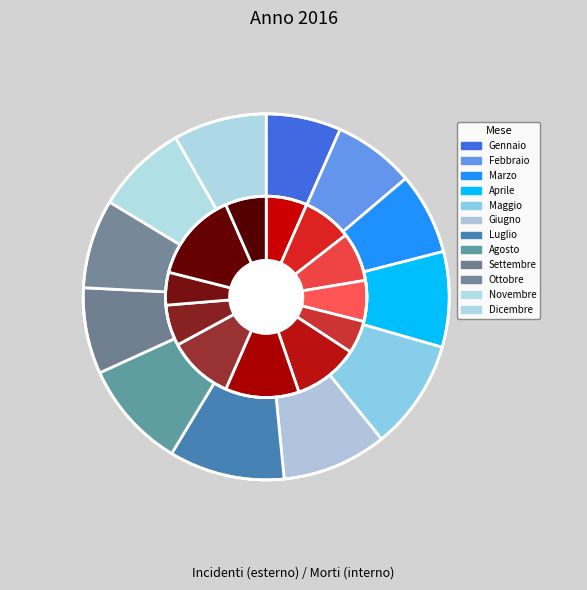

What is the spread (max minus min) of values at Gennaio?

196